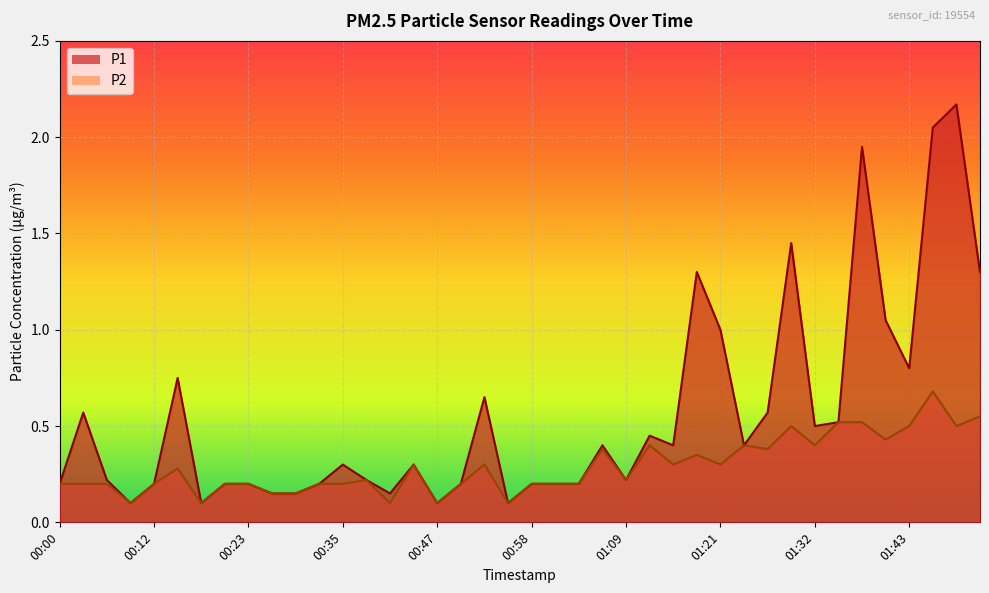

At which category is the sum across all series the highest?

01:46